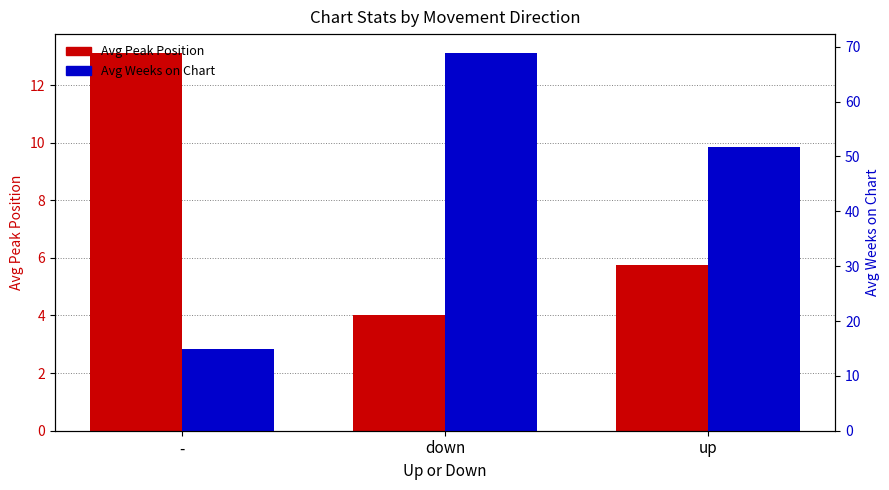

What is the sum of all Avg Weeks on Chart values?

135.5